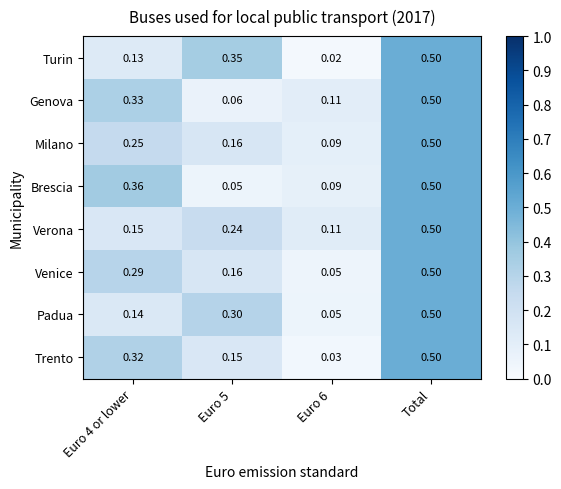

Which series has the largest range (max minus min)?

Turin